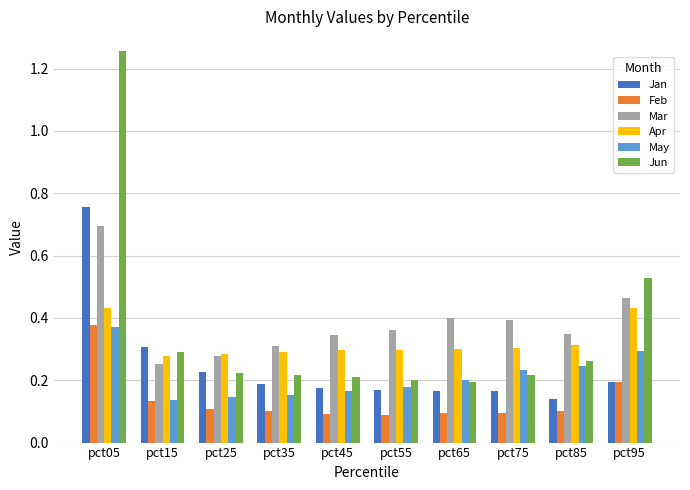

The Jan series shows 0.3 at pct25. True or false?

False